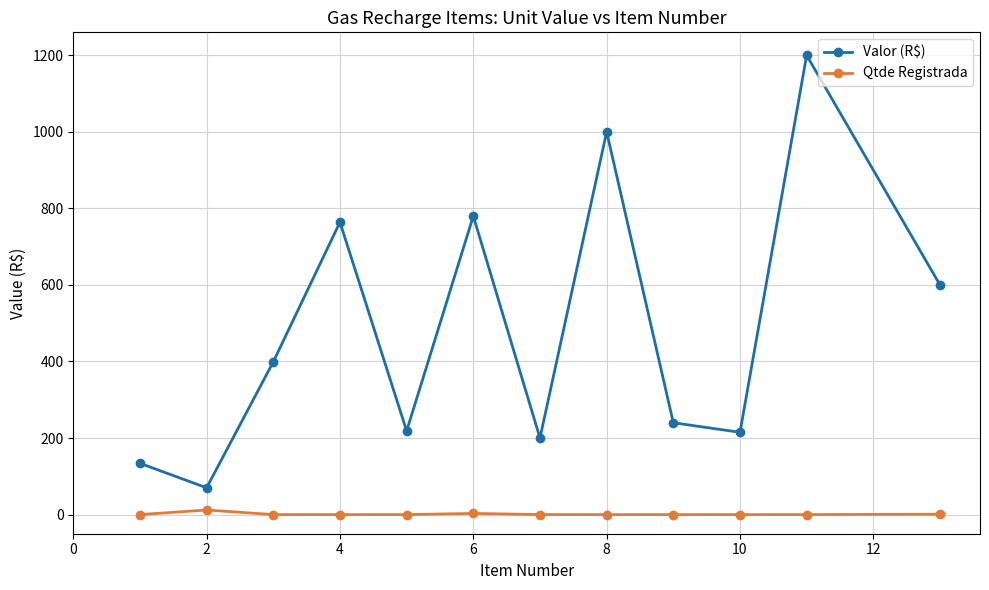

Which series has the widest spread of values?

Valor (R$)